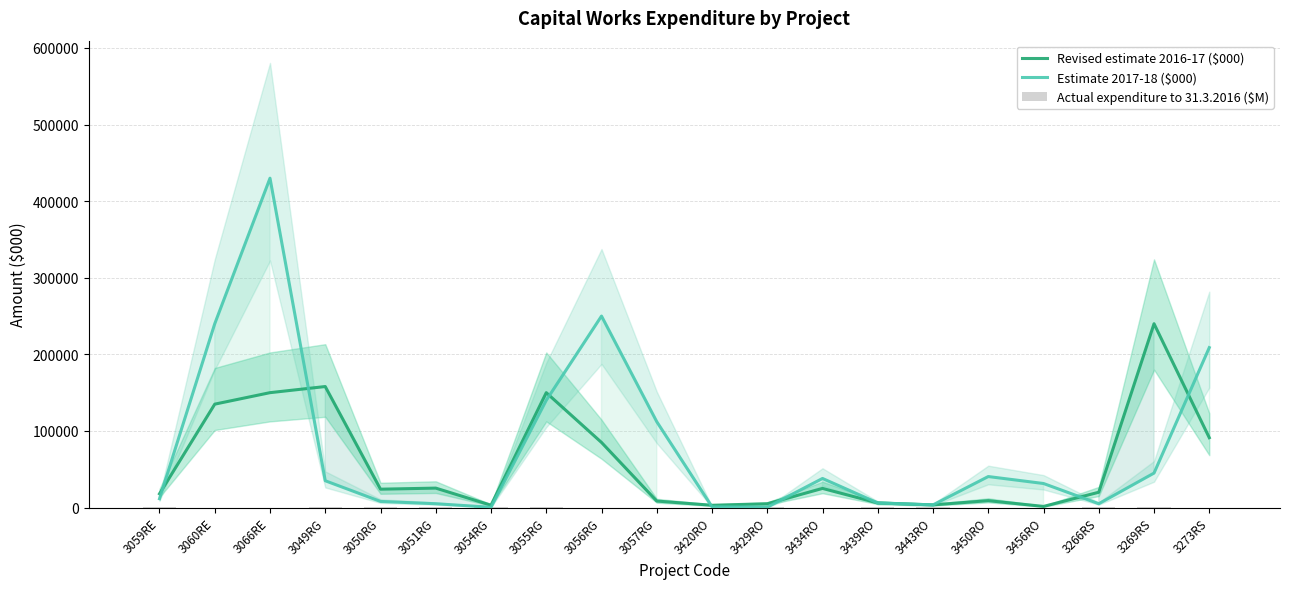

Reading left to right, what are all the values shown in this chart?

Revised estimate 2016-17 ($000): 18000.0	135000.0	150000.0	158000.0	24000.0	25400.0	3100.0	150000.0	85000.0	8500.0	3000.0	5000.0	25000.0	6000.0	3500.0	9000.0	1500.0	20000.0	240000.0	91200.0
Estimate 2017-18 ($000): 11500.0	240000.0	430000.0	35000.0	8000.0	5000.0	391.0	140000.0	250000.0	112100.0	1000.0	500.0	38000.0	6000.0	3500.0	40500.0	31400.0	5000.0	45000.0	208800.0
Actual expenditure to 31.3.2016 ($M): 575.3	6.6	19.3	346.9	564.4	1010.7	1140.7	531.8	39.9	0.0	69.9	167.0	0.8	203.7	126.9	0.0	0.0	915.5	241.2	12.3